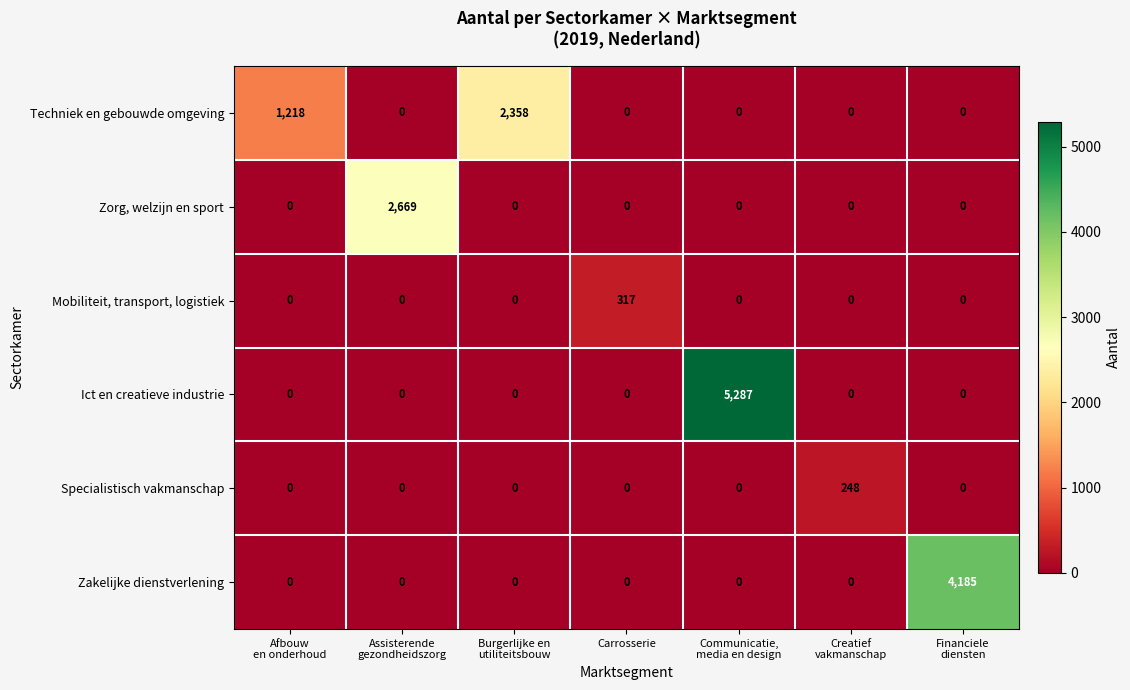

The Specialistisch vakmanschap series shows 81 at Carrosserie. True or false?

False